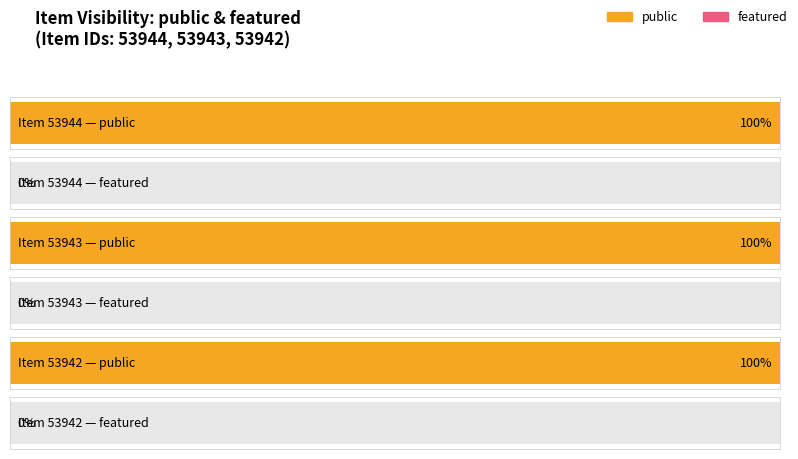

How many bars are there in each group?

2